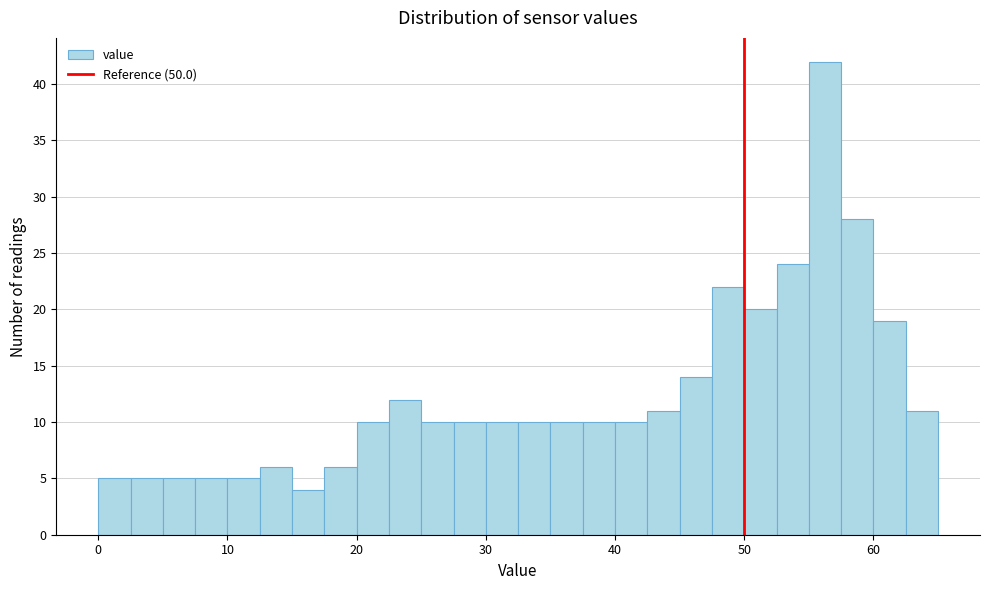

Around what value on the x-axis is the tallest bar? Give the approximate position of its centre, as read against the axis.

56